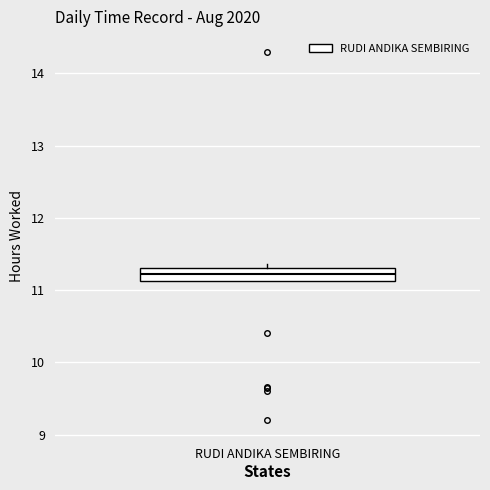

Where does the median line of the box for RUDI ANDIKA SEMBIRING sit on the y-axis? The values are not printed on the chart, so give them approximately, as read against the axis.

11.2